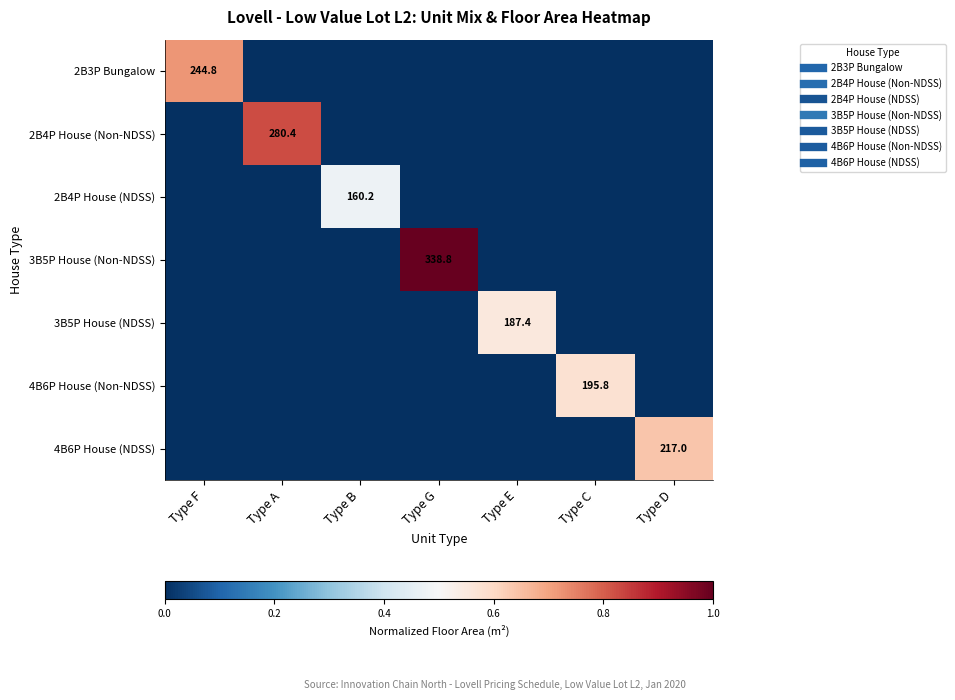

Where is 3B5P House (NDSS) nearest to the value 0?

Type F